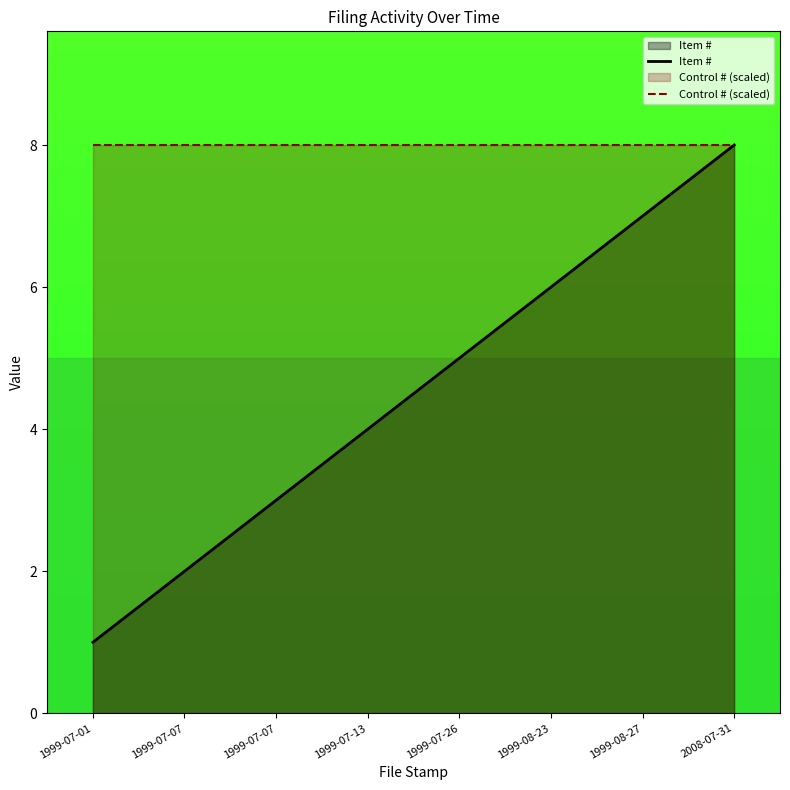

List the labels in order of Item # value, largest first.

2008-07-31, 1999-08-27, 1999-08-23, 1999-07-26, 1999-07-13, 1999-07-07, 1999-07-07, 1999-07-01